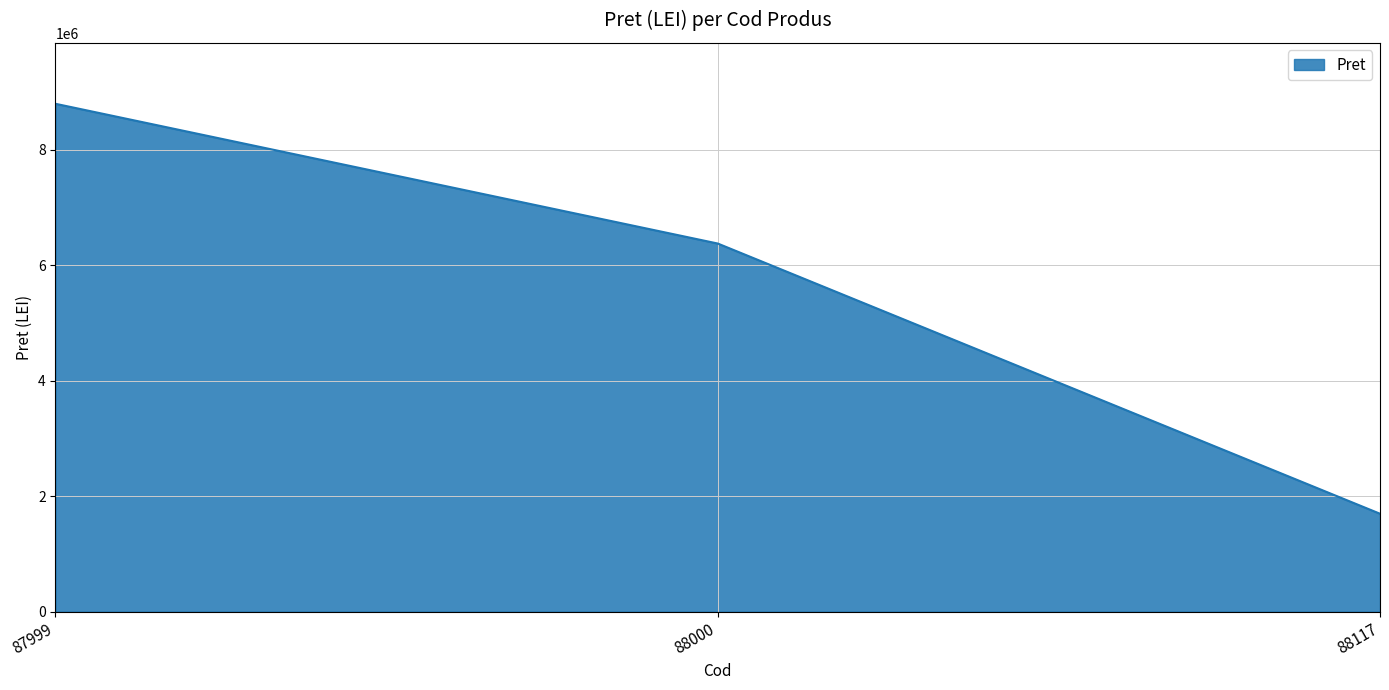

What is the sum of the values at 88117 and 87999?

10491000